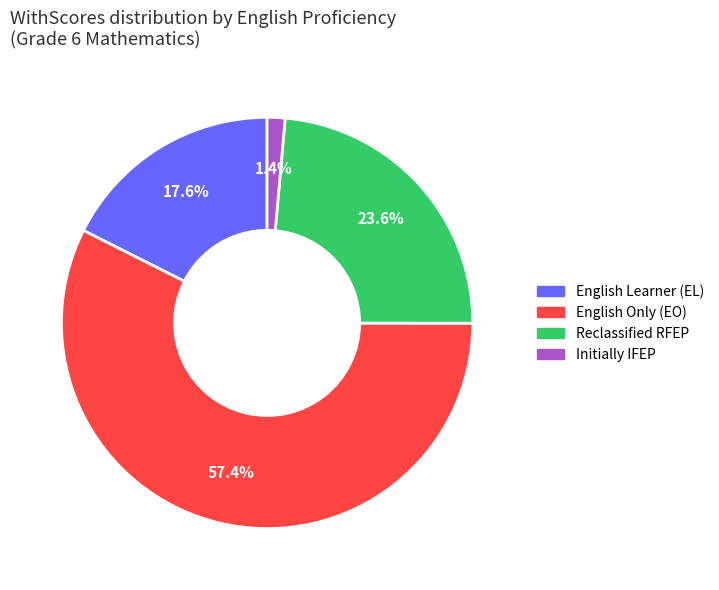

Is there a majority slice in this chart?

Yes